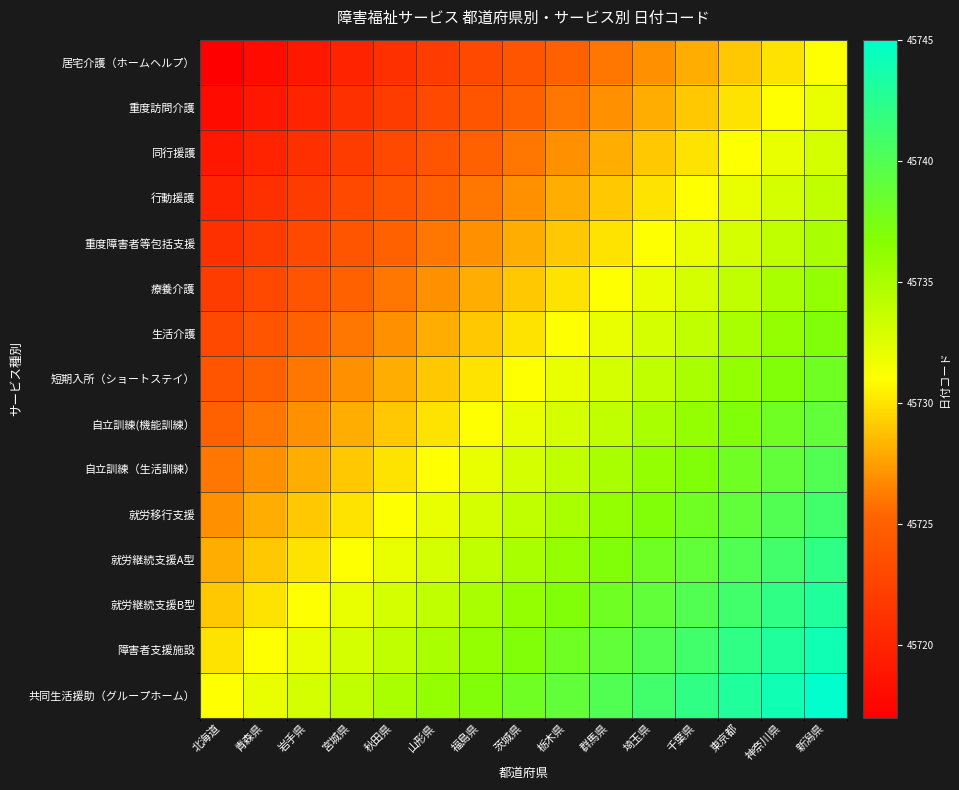

Reading left to right, what are all the values shown in this chart?

居宅介護（ホームヘルプ）: 北海道=45717	青森県=45718	岩手県=45719	宮城県=45720	秋田県=45721	山形県=45722	福島県=45723	茨城県=45724	栃木県=45725	群馬県=45726	埼玉県=45727	千葉県=45728	東京都=45729	神奈川県=45730	新潟県=45731
重度訪問介護: 北海道=45718	青森県=45719	岩手県=45720	宮城県=45721	秋田県=45722	山形県=45723	福島県=45724	茨城県=45725	栃木県=45726	群馬県=45727	埼玉県=45728	千葉県=45729	東京都=45730	神奈川県=45731	新潟県=45732
同行援護: 北海道=45719	青森県=45720	岩手県=45721	宮城県=45722	秋田県=45723	山形県=45724	福島県=45725	茨城県=45726	栃木県=45727	群馬県=45728	埼玉県=45729	千葉県=45730	東京都=45731	神奈川県=45732	新潟県=45733
行動援護: 北海道=45720	青森県=45721	岩手県=45722	宮城県=45723	秋田県=45724	山形県=45725	福島県=45726	茨城県=45727	栃木県=45728	群馬県=45729	埼玉県=45730	千葉県=45731	東京都=45732	神奈川県=45733	新潟県=45734
重度障害者等包括支援: 北海道=45721	青森県=45722	岩手県=45723	宮城県=45724	秋田県=45725	山形県=45726	福島県=45727	茨城県=45728	栃木県=45729	群馬県=45730	埼玉県=45731	千葉県=45732	東京都=45733	神奈川県=45734	新潟県=45735
療養介護: 北海道=45722	青森県=45723	岩手県=45724	宮城県=45725	秋田県=45726	山形県=45727	福島県=45728	茨城県=45729	栃木県=45730	群馬県=45731	埼玉県=45732	千葉県=45733	東京都=45734	神奈川県=45735	新潟県=45736
生活介護: 北海道=45723	青森県=45724	岩手県=45725	宮城県=45726	秋田県=45727	山形県=45728	福島県=45729	茨城県=45730	栃木県=45731	群馬県=45732	埼玉県=45733	千葉県=45734	東京都=45735	神奈川県=45736	新潟県=45737
短期入所（ショートステイ）: 北海道=45724	青森県=45725	岩手県=45726	宮城県=45727	秋田県=45728	山形県=45729	福島県=45730	茨城県=45731	栃木県=45732	群馬県=45733	埼玉県=45734	千葉県=45735	東京都=45736	神奈川県=45737	新潟県=45738
自立訓練(機能訓練）: 北海道=45725	青森県=45726	岩手県=45727	宮城県=45728	秋田県=45729	山形県=45730	福島県=45731	茨城県=45732	栃木県=45733	群馬県=45734	埼玉県=45735	千葉県=45736	東京都=45737	神奈川県=45738	新潟県=45739
自立訓練（生活訓練）: 北海道=45726	青森県=45727	岩手県=45728	宮城県=45729	秋田県=45730	山形県=45731	福島県=45732	茨城県=45733	栃木県=45734	群馬県=45735	埼玉県=45736	千葉県=45737	東京都=45738	神奈川県=45739	新潟県=45740
就労移行支援: 北海道=45727	青森県=45728	岩手県=45729	宮城県=45730	秋田県=45731	山形県=45732	福島県=45733	茨城県=45734	栃木県=45735	群馬県=45736	埼玉県=45737	千葉県=45738	東京都=45739	神奈川県=45740	新潟県=45741
就労継続支援A型: 北海道=45728	青森県=45729	岩手県=45730	宮城県=45731	秋田県=45732	山形県=45733	福島県=45734	茨城県=45735	栃木県=45736	群馬県=45737	埼玉県=45738	千葉県=45739	東京都=45740	神奈川県=45741	新潟県=45742
就労継続支援B型: 北海道=45729	青森県=45730	岩手県=45731	宮城県=45732	秋田県=45733	山形県=45734	福島県=45735	茨城県=45736	栃木県=45737	群馬県=45738	埼玉県=45739	千葉県=45740	東京都=45741	神奈川県=45742	新潟県=45743
障害者支援施設: 北海道=45730	青森県=45731	岩手県=45732	宮城県=45733	秋田県=45734	山形県=45735	福島県=45736	茨城県=45737	栃木県=45738	群馬県=45739	埼玉県=45740	千葉県=45741	東京都=45742	神奈川県=45743	新潟県=45744
共同生活援助（グループホーム）: 北海道=45731	青森県=45732	岩手県=45733	宮城県=45734	秋田県=45735	山形県=45736	福島県=45737	茨城県=45738	栃木県=45739	群馬県=45740	埼玉県=45741	千葉県=45742	東京都=45743	神奈川県=45744	新潟県=45745